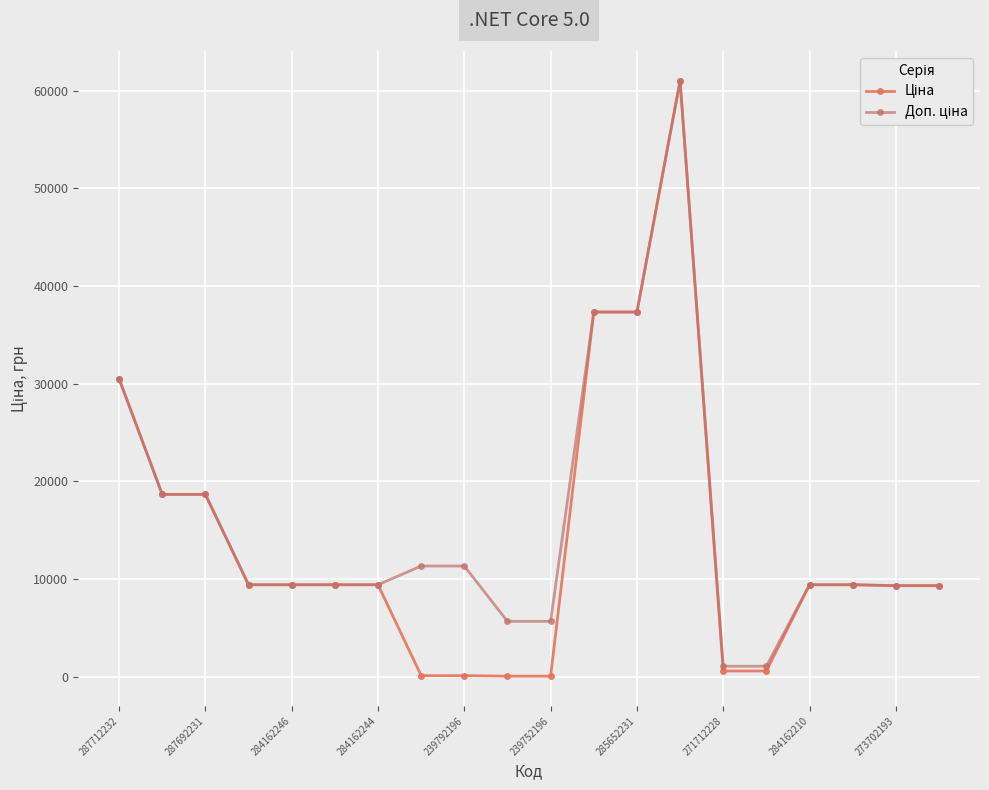

Count the number of categories in the chart.

20